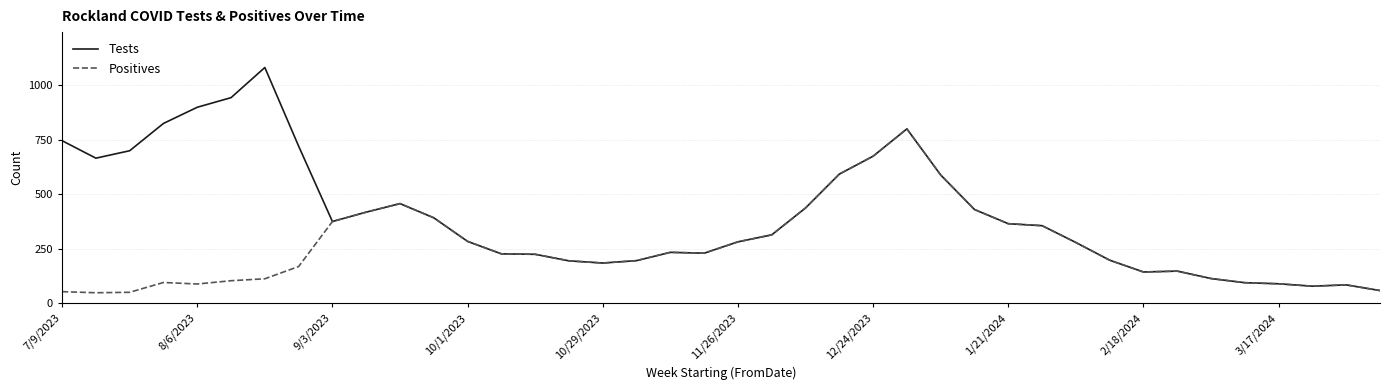

Rank the series by their average value, from highest to lowest.

Tests, Positives